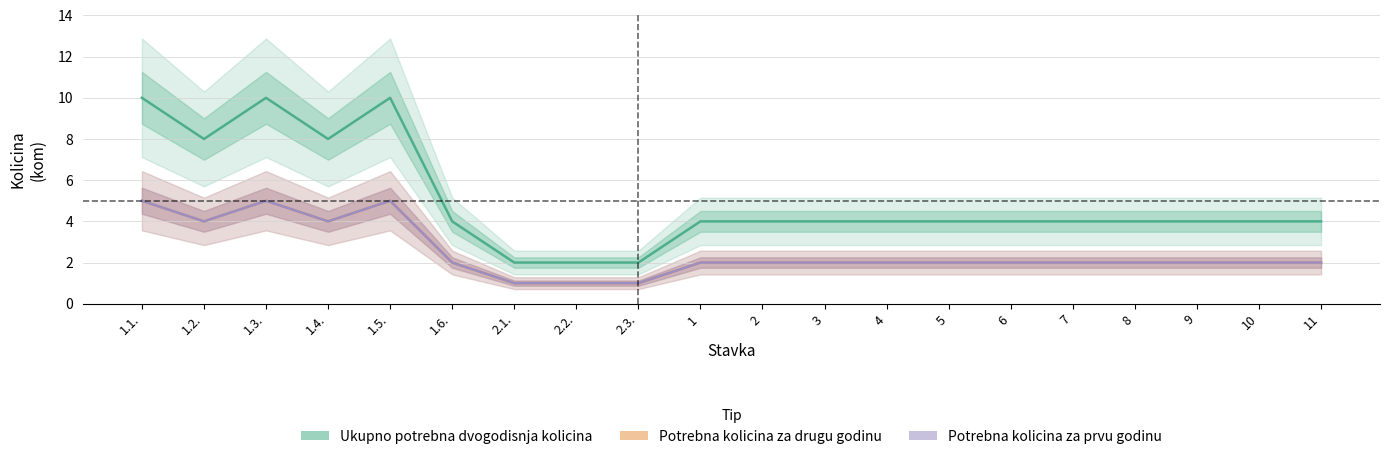

Count the number of categories in the chart.

20